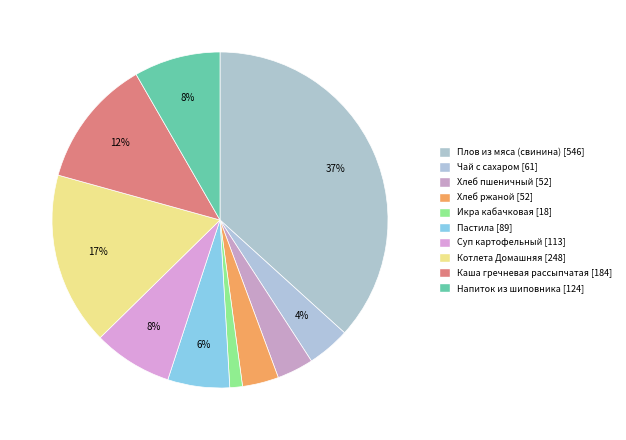

What is the smallest slice in the pie chart?

Икра кабачковая